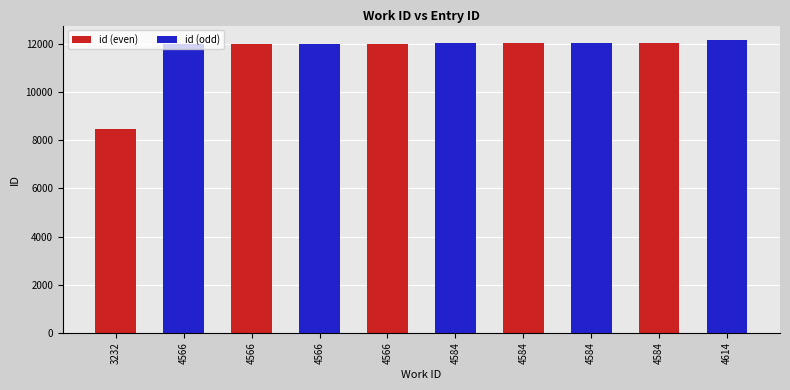

What is the sum of all values?

116940